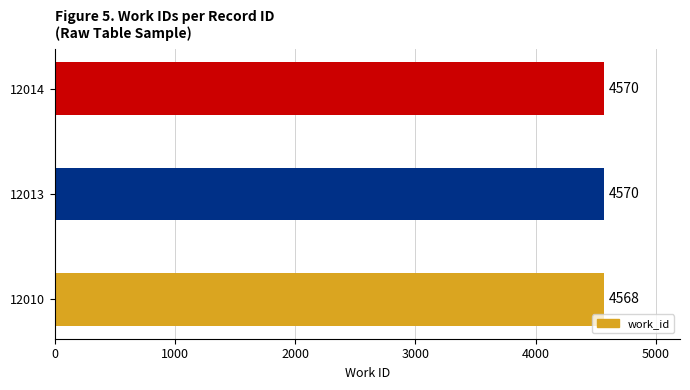

True or false: the data shows 4568 at 12010.

True